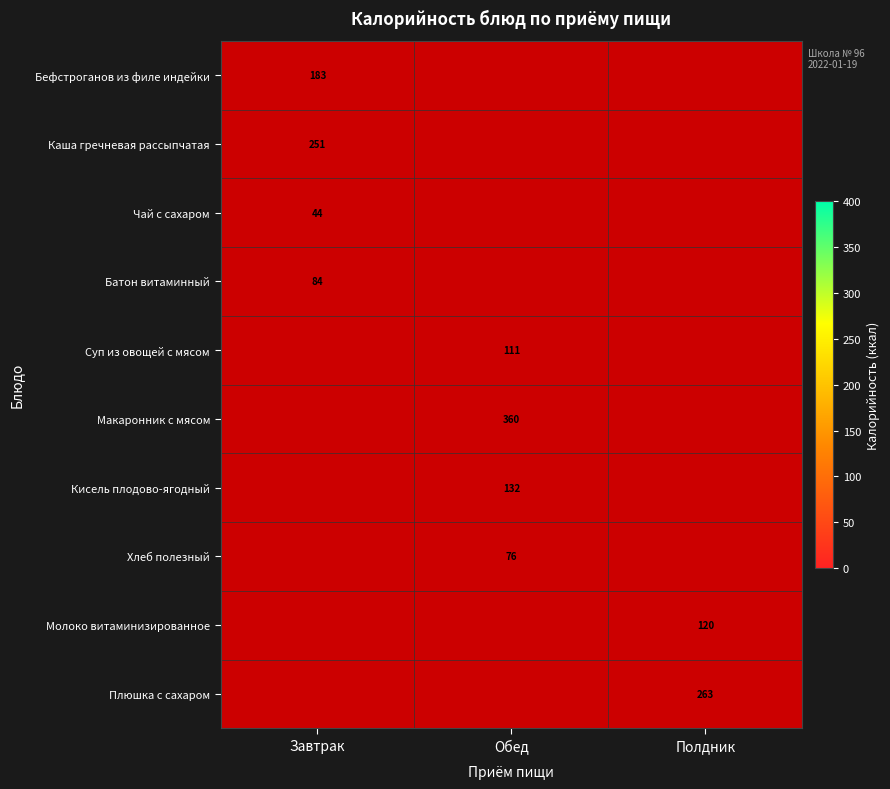

Which label corresponds to the smallest value in the chart?

Завтрак